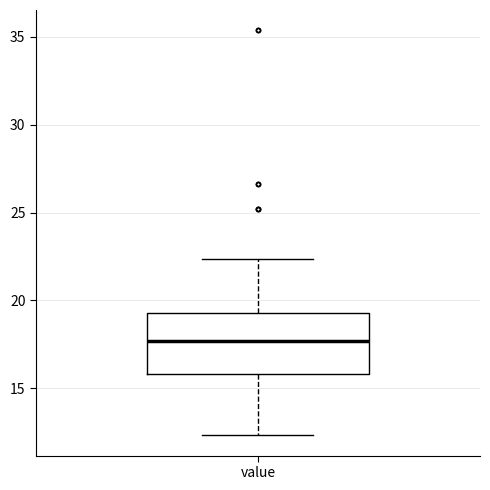

Read this box plot against the y-axis: the position of the median line, the range covered by the box, and the ends of both whiskers. The values are not printed on the chart, so give them approximately, as read against the axis.

median 17.5, box 16.0 to 19.5, whiskers 12.5 to 22.5